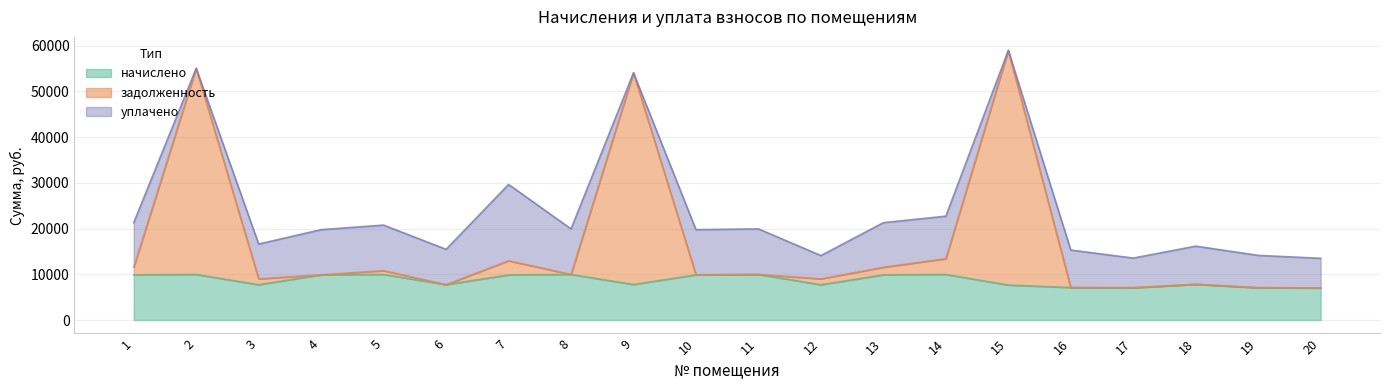

Read the задолженность value at 2.

55070.3